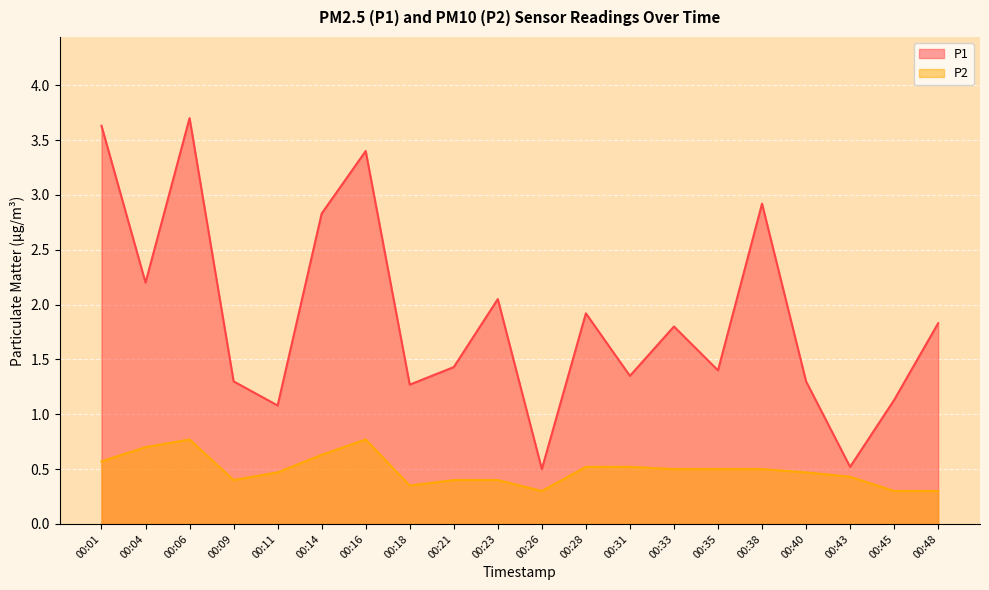

List the series in order of their peak value, lowest first.

P2, P1